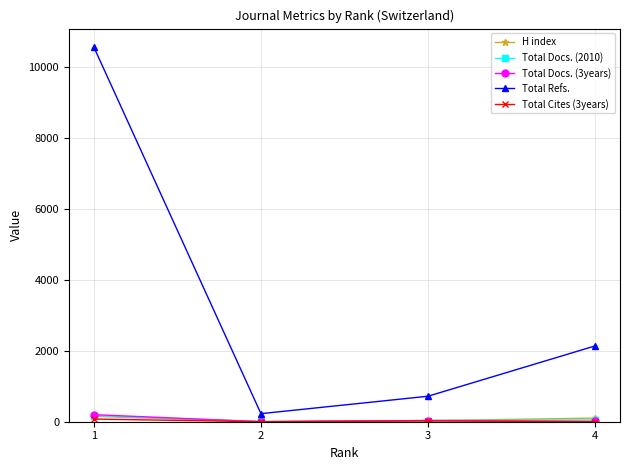

True or false: Total Refs. has more than 2 points higher than both neighbors.

False